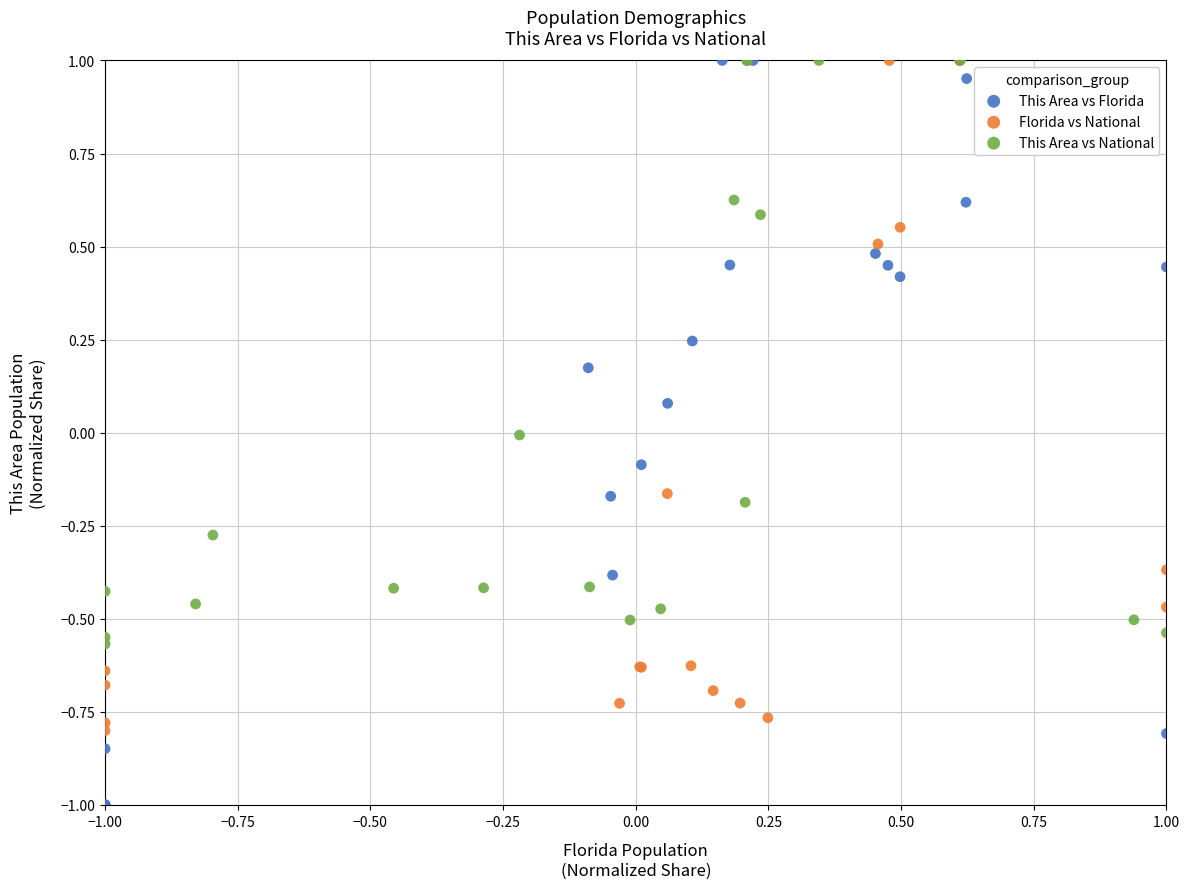

Which series reaches the minimum Y coordinate?

This Area vs Florida